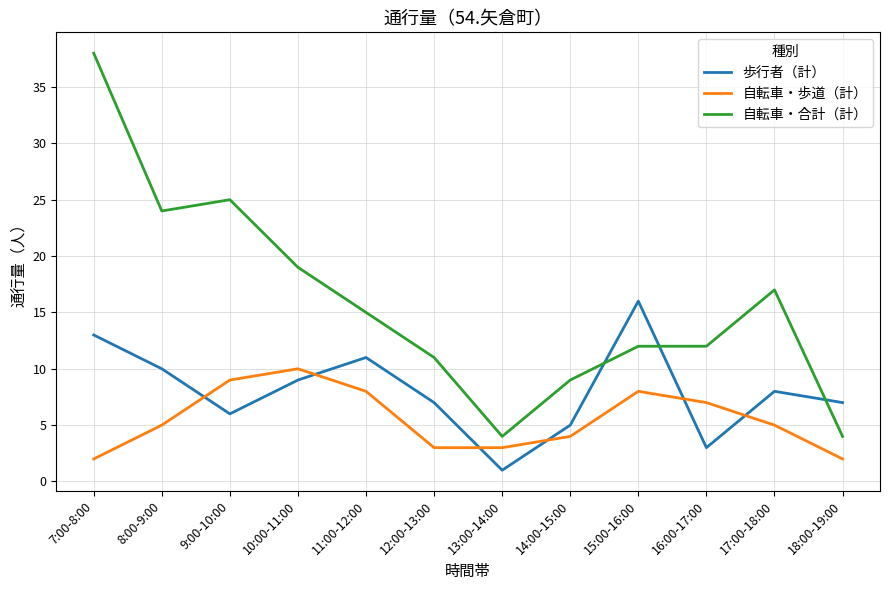

At which category is the sum across all series the highest?

7:00-8:00